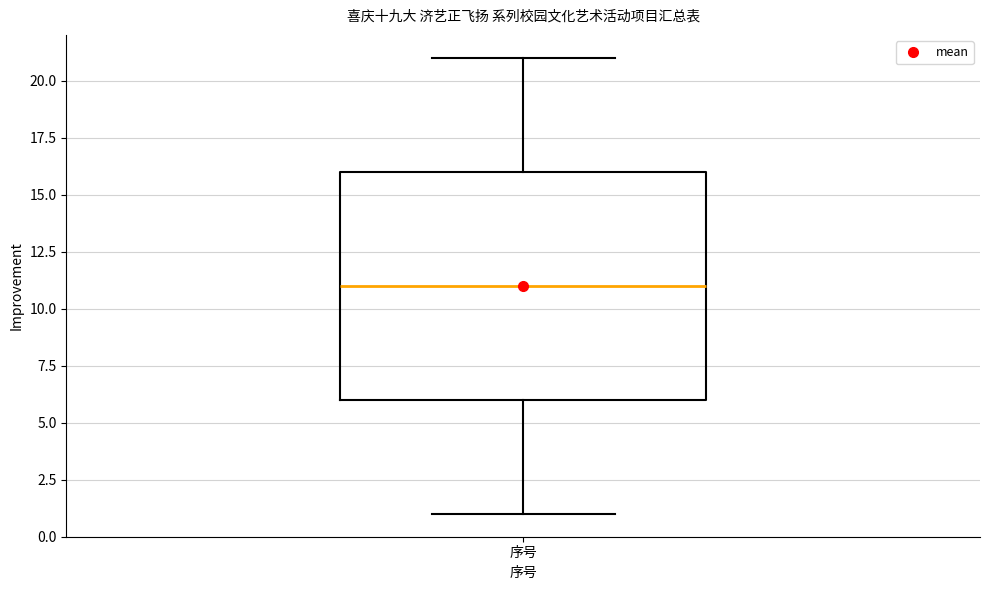

Read this box plot against the y-axis: the position of the median line, the range covered by the box, and the ends of both whiskers. The values are not printed on the chart, so give them approximately, as read against the axis.

median 11, box 6 to 16, whiskers 1 to 21